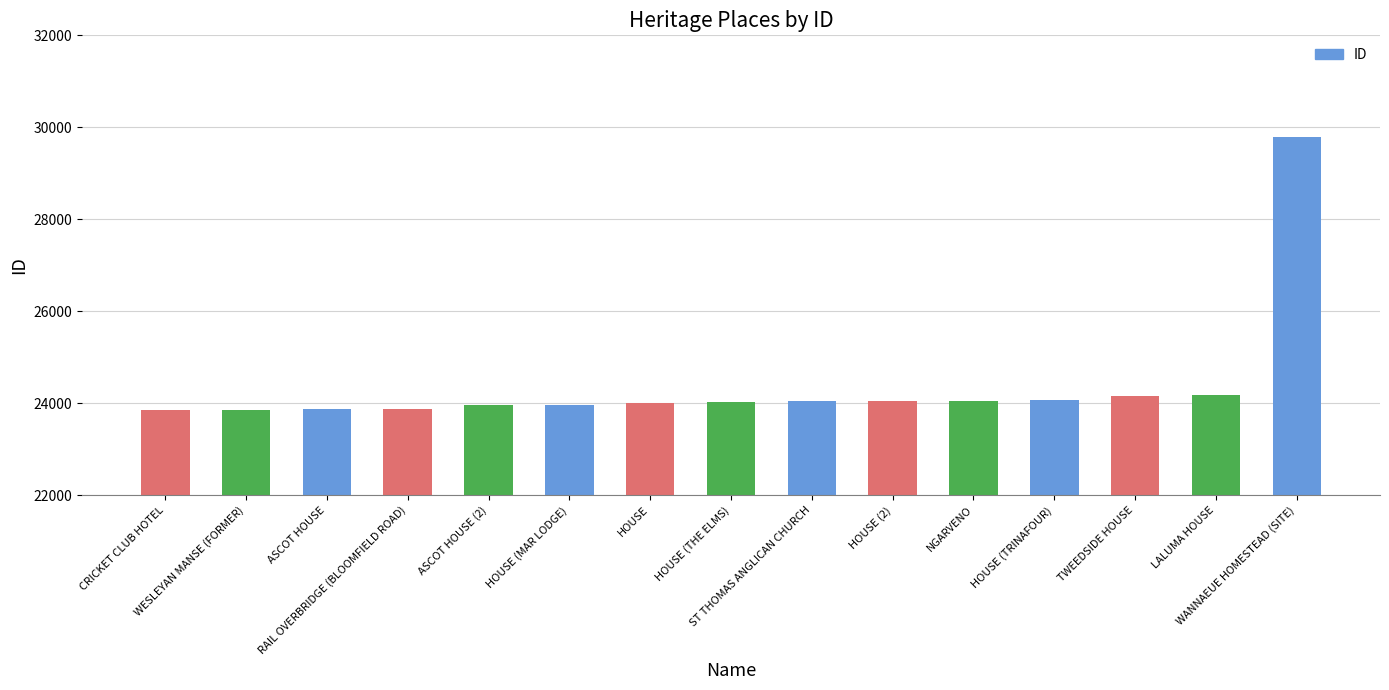

What is the difference between the maximum and minimum values?

5936